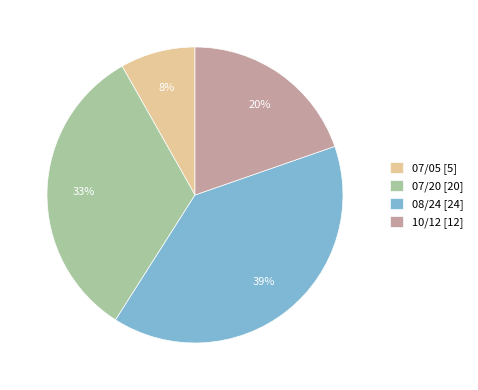

True or false: 07/05 [5] accounts for 8% of the total.

True